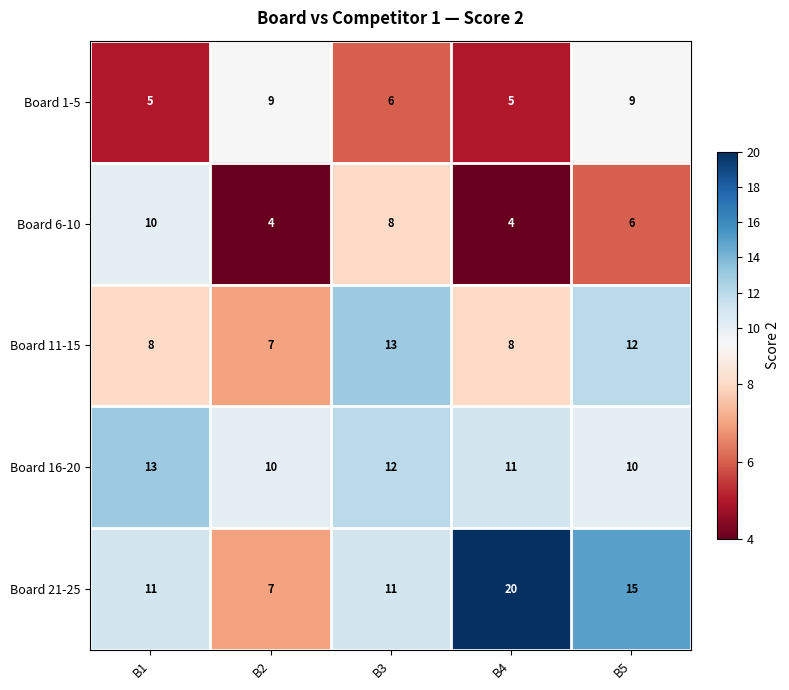

Reading left to right, extract all data points from this chart.

Board 1-5: 5	9	6	5	9
Board 6-10: 10	4	8	4	6
Board 11-15: 8	7	13	8	12
Board 16-20: 13	10	12	11	10
Board 21-25: 11	7	11	20	15